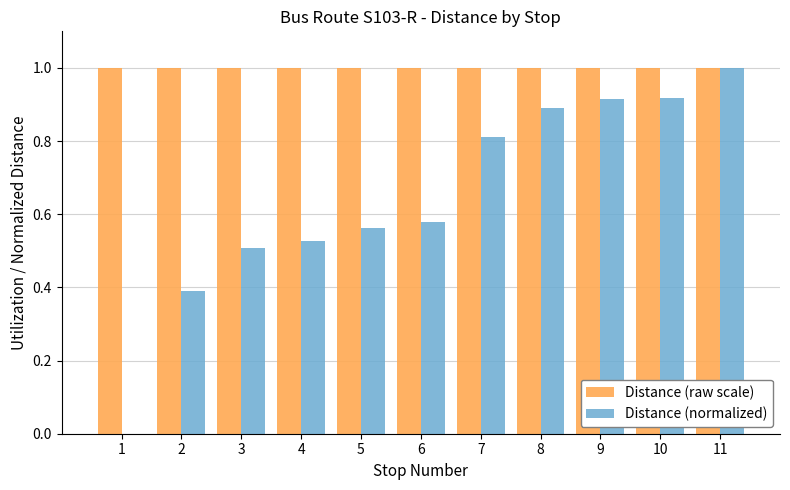

Which series changed the most between 6 and 8?

Distance (normalized)